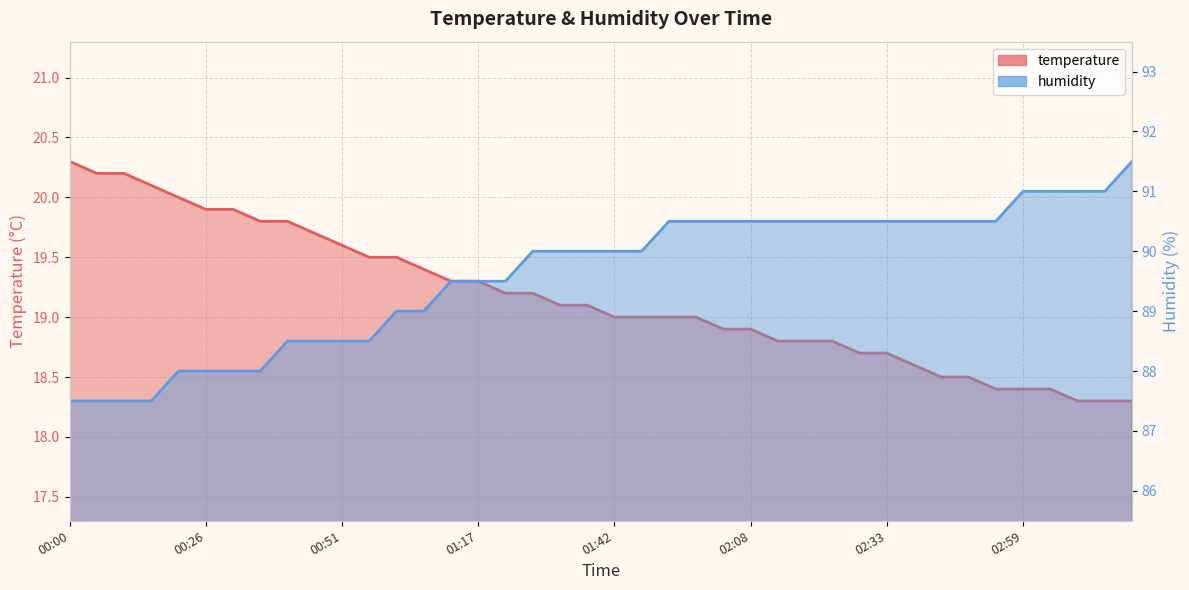

Which has a higher value, 00:56 or 02:18?

00:56